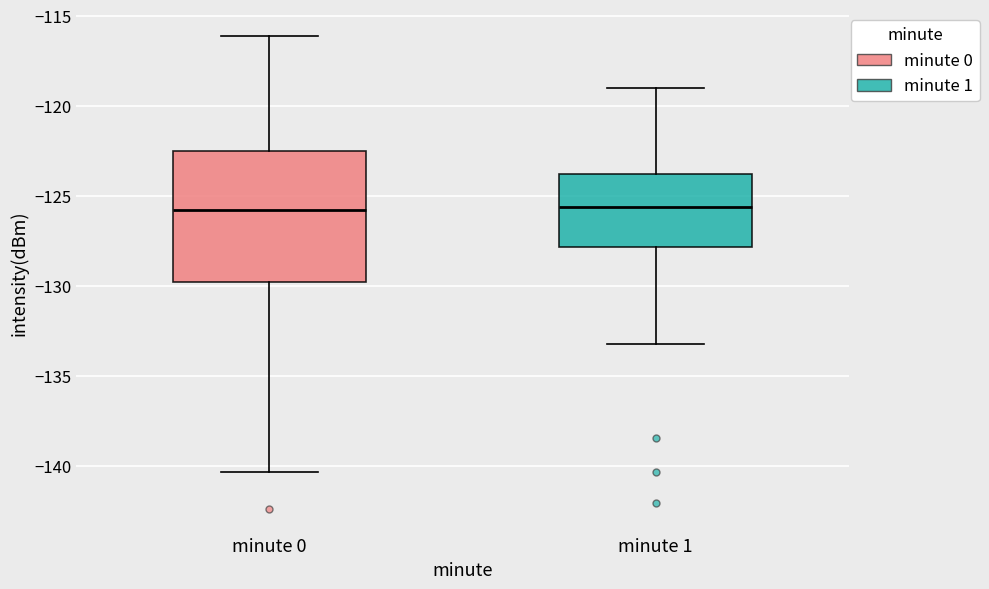

Reading left to right, read every box against the y-axis: the position of its median line, the range the box covers, and the ends of its whiskers. The values are not printed on the chart, so give them approximately, as read against the axis.

minute 0: median -126.0, box -130.0 to -122.5, whiskers -140.5 to -116.0
minute 1: median -125.5, box -128.0 to -124.0, whiskers -133.5 to -119.0